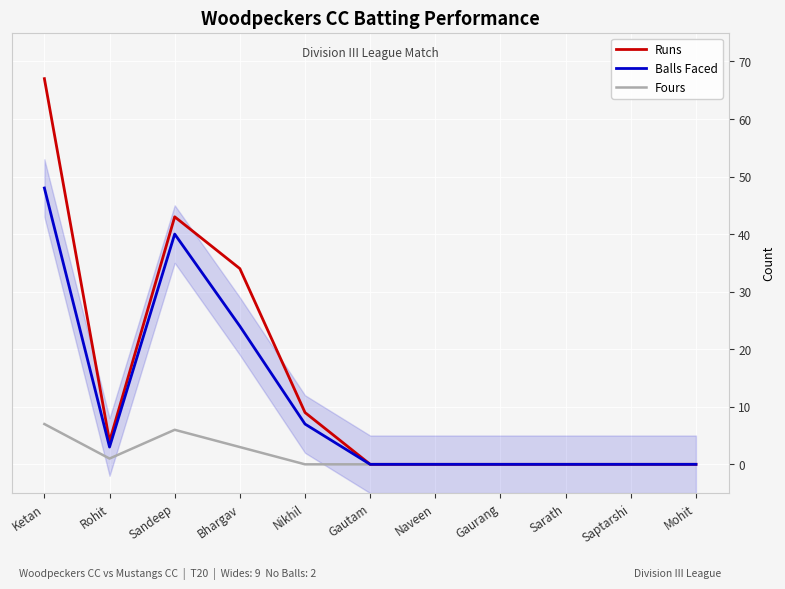

Read the Balls Faced value at Rohit.

3